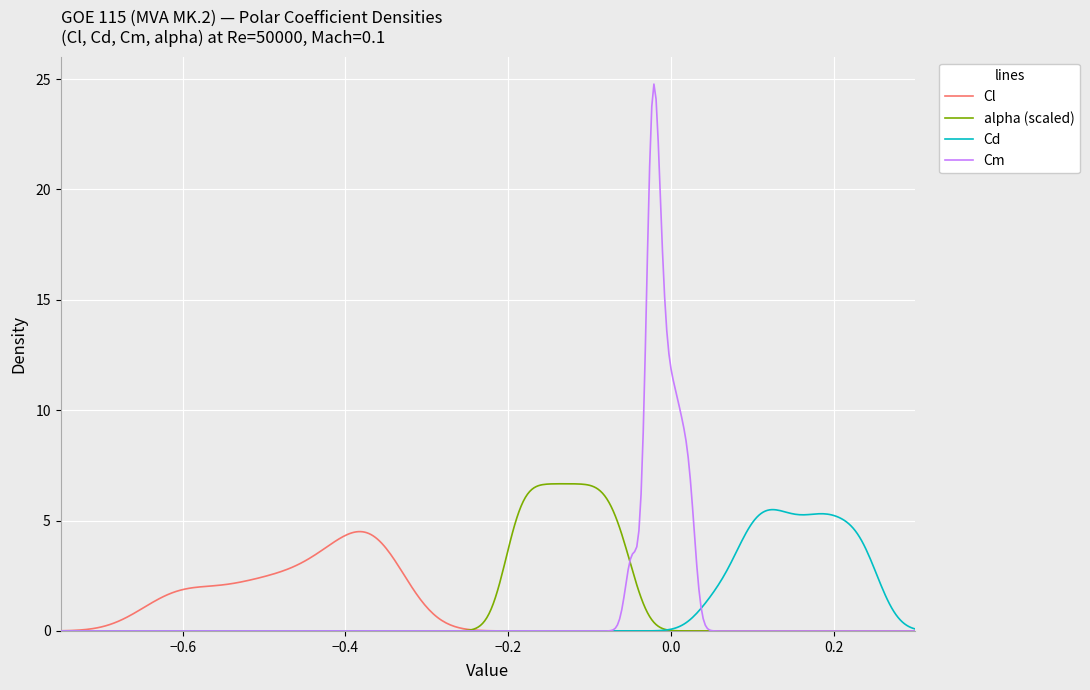

Which series has the widest spread of values?

Cm